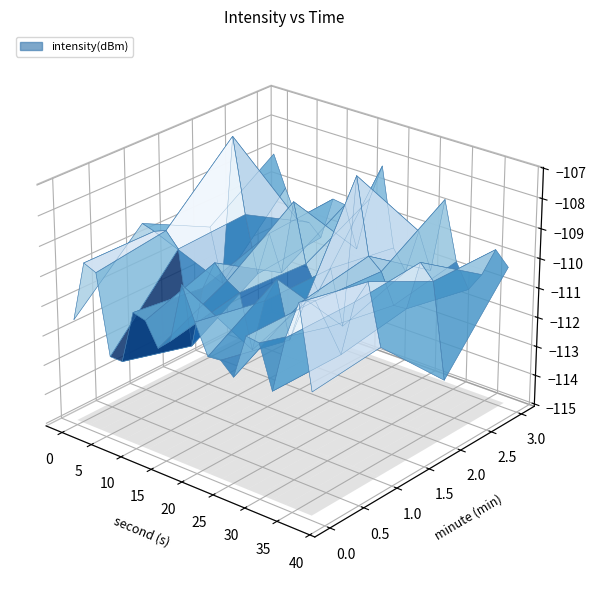

Reading left to right, transcribe all the data shown in this chart.

minute_0: -111.5	-109.4	-109.6	-112.3	-112.3	-110.5	-110.6	-111.4	-111.0	-109.0	-110.0	-111.0	-111.0	-111.4	-109.9	-109.9	-111.3	-109.5	-108.2	-110.9
minute_1: -109.3	-109.5	-109.3	-109.8	-112.9	-110.8	-109.8	-110.3	-110.5	-112.3	-110.5	-109.6	-111.5	-110.0	-109.9	-110.6	-111.3	-109.5	-108.7	-110.6
minute_2: -110.5	-112.3	-107.1	-109.7	-111.6	-110.0	-111.2	-108.7	-110.6	-111.4	-110.5	-112.3	-107.1	-109.7	-110.0	-111.0	-111.0	-109.3	-109.8	-112.9
minute_3: -109.0	-110.0	-111.0	-111.0	-111.4	-109.9	-109.9	-111.3	-109.5	-108.2	-110.9	-111.6	-110.0	-111.2	-108.7	-110.6	-111.4	-110.8	-109.8	-110.3